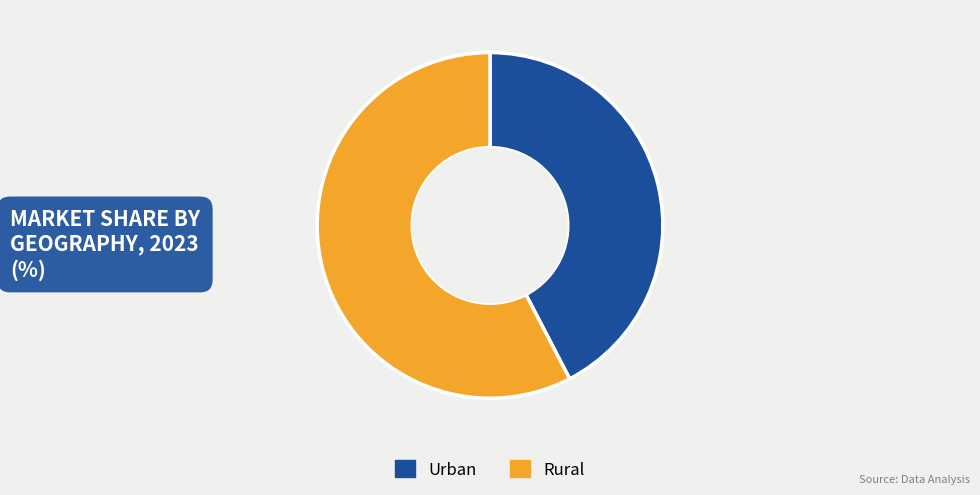

Between Rural and Urban, which is larger?

Rural